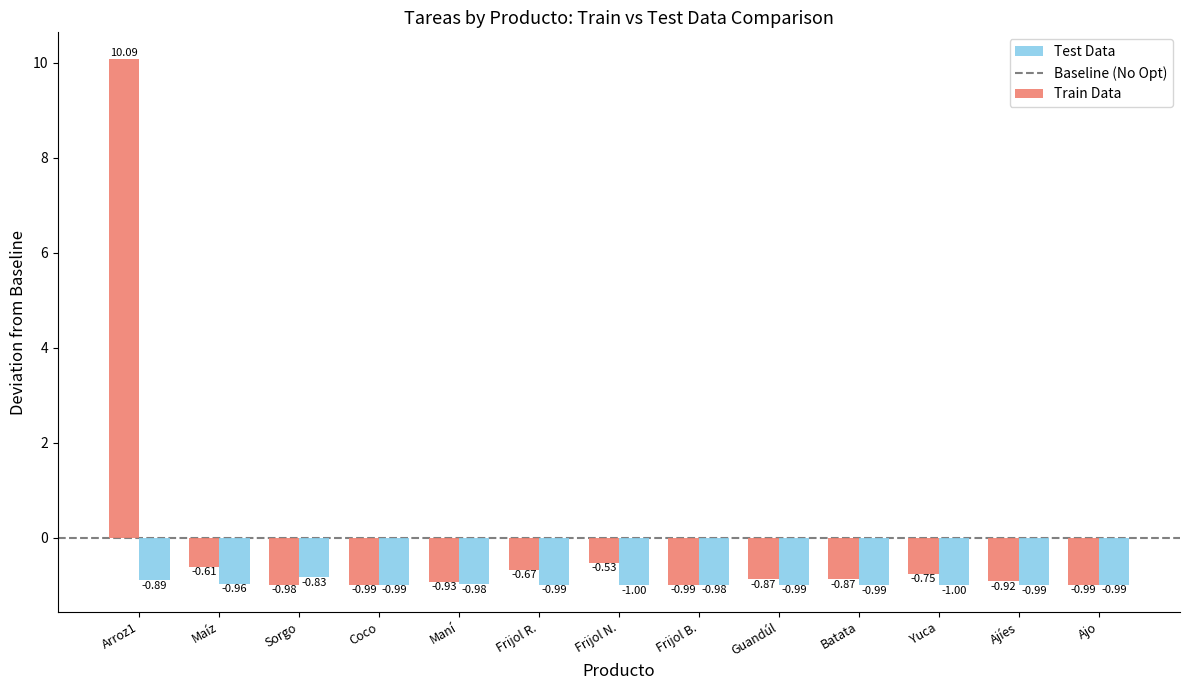

Where is Test Data nearest to the value 0?

Sorgo